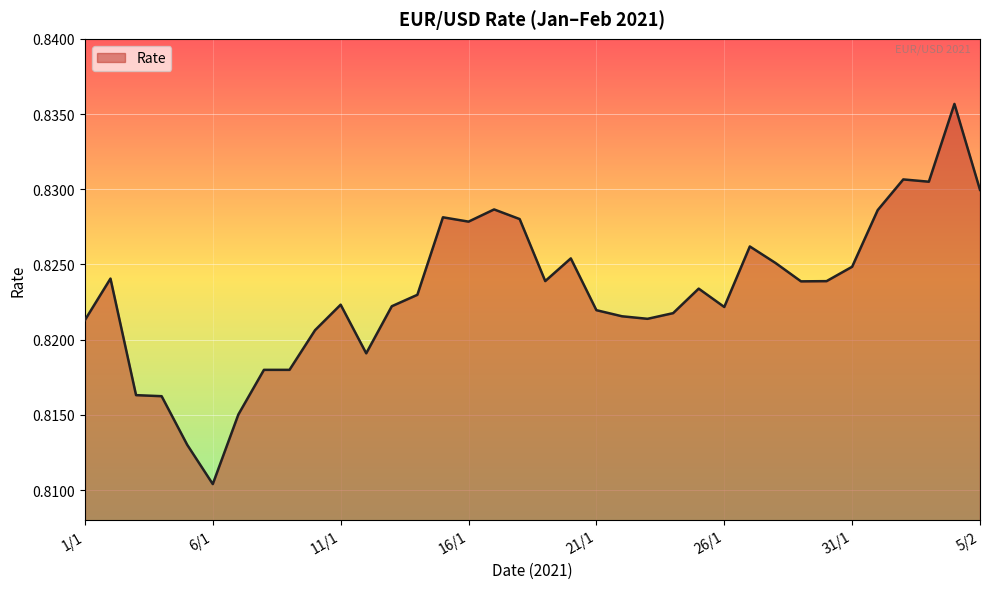

Does the chart have visible grid lines?

Yes